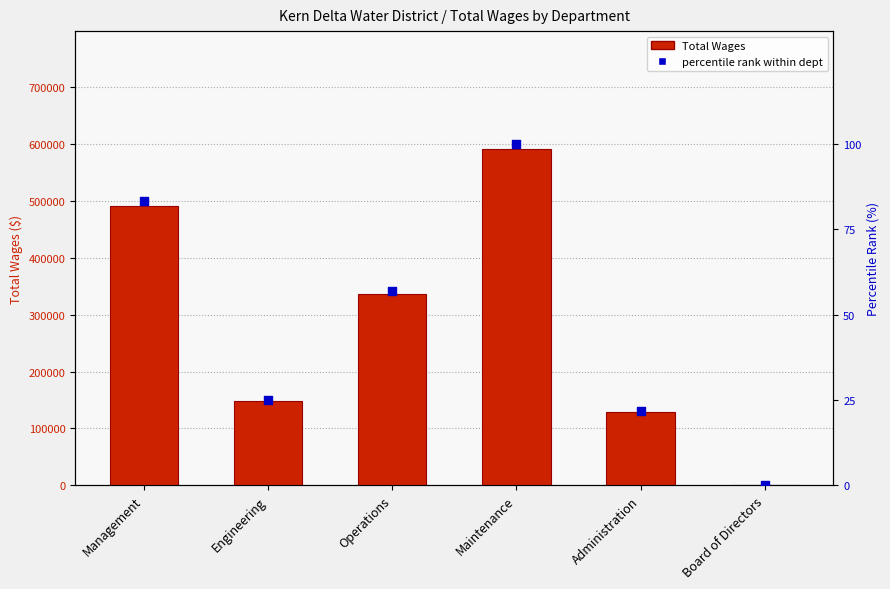

At which category is the sum across all series the highest?

Maintenance